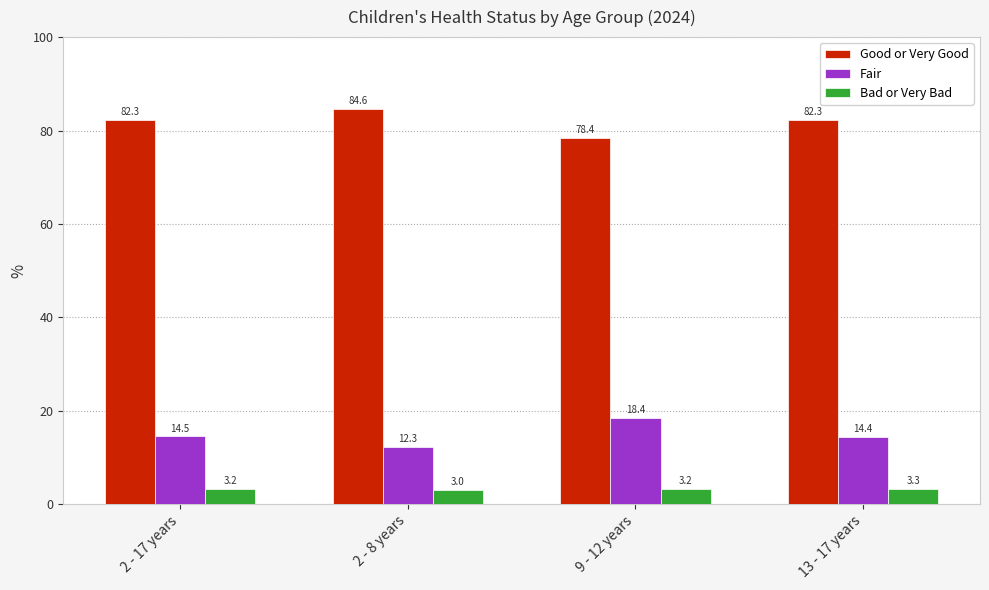

At which label does Fair first exceed 14?

2 - 17 years